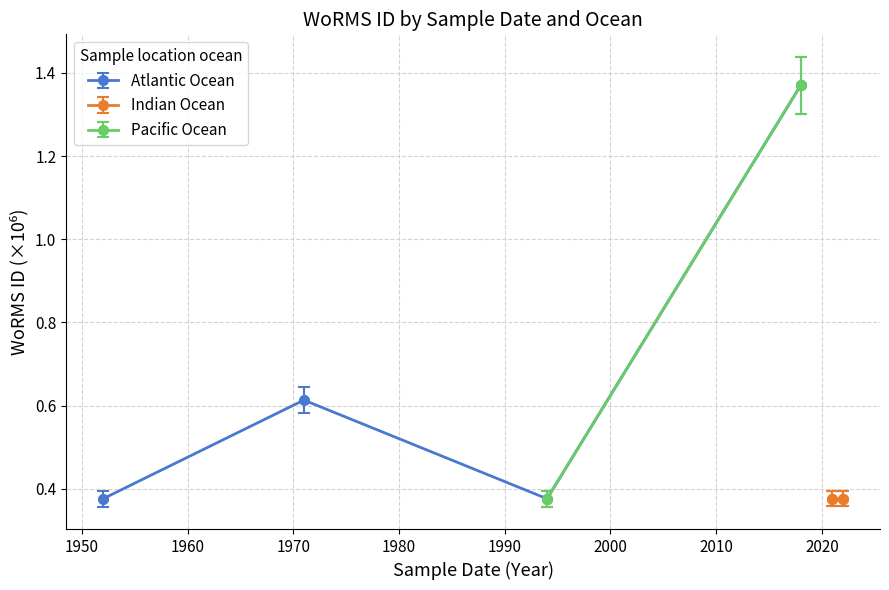

Count the values in the range 0 to 1.

3